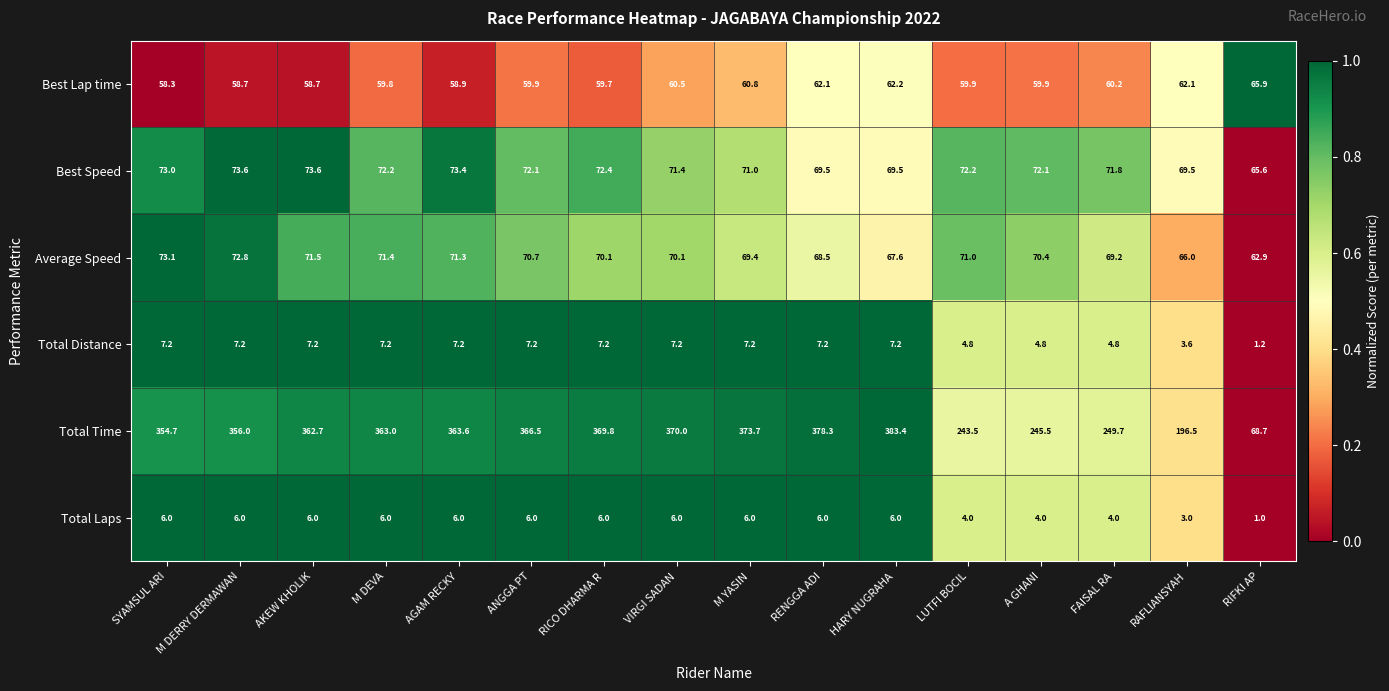

Count the number of categories in the chart.

16